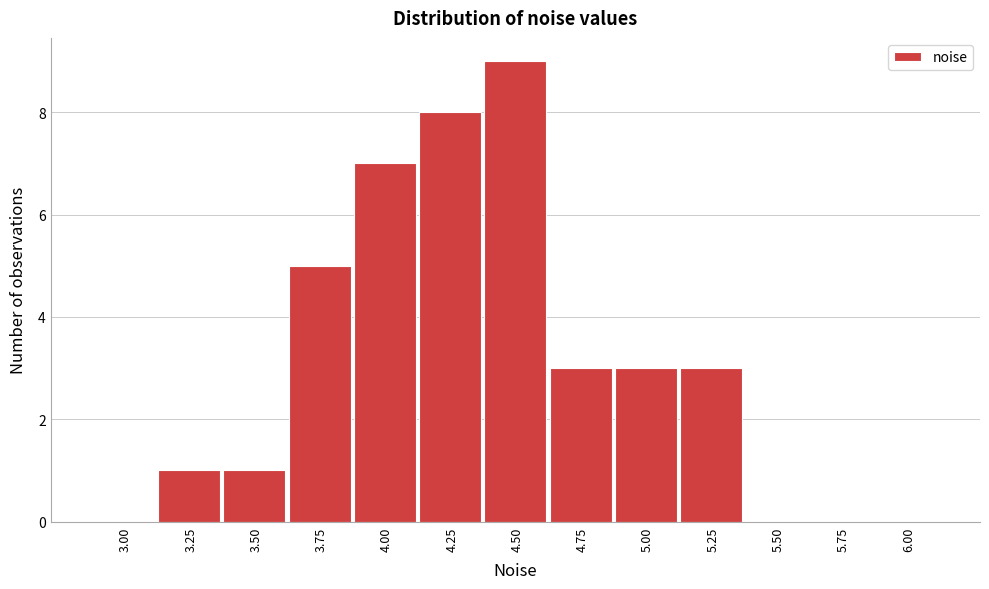

Reading left to right, transcribe all the data shown in this chart.

3.00=0	3.25=1	3.50=1	3.75=5	4.00=7	4.25=8	4.50=9	4.75=3	5.00=3	5.25=3	5.50=0	5.75=0	6.00=0